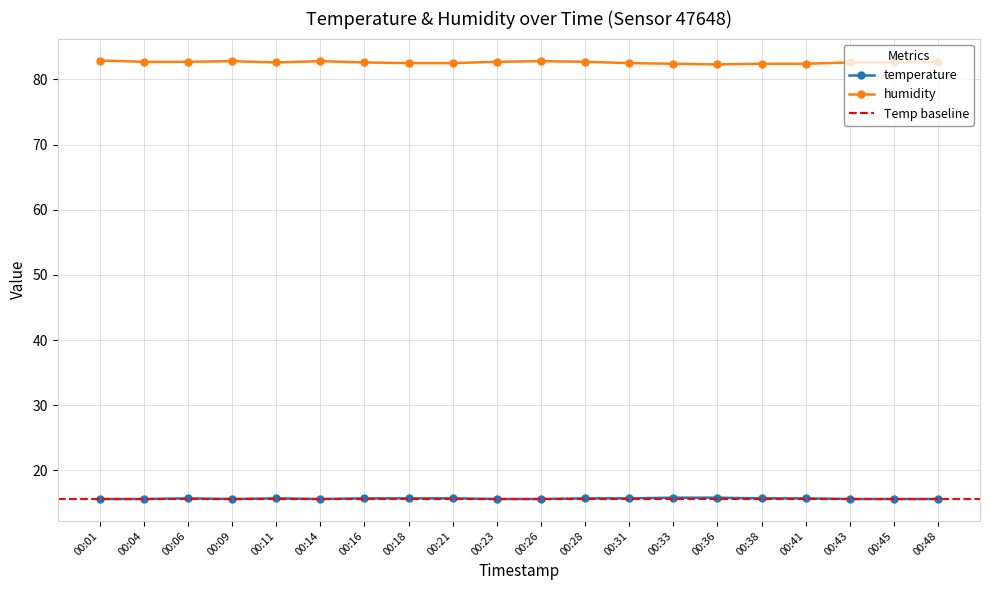

At which category does the chart reach its peak across all series?

00:01